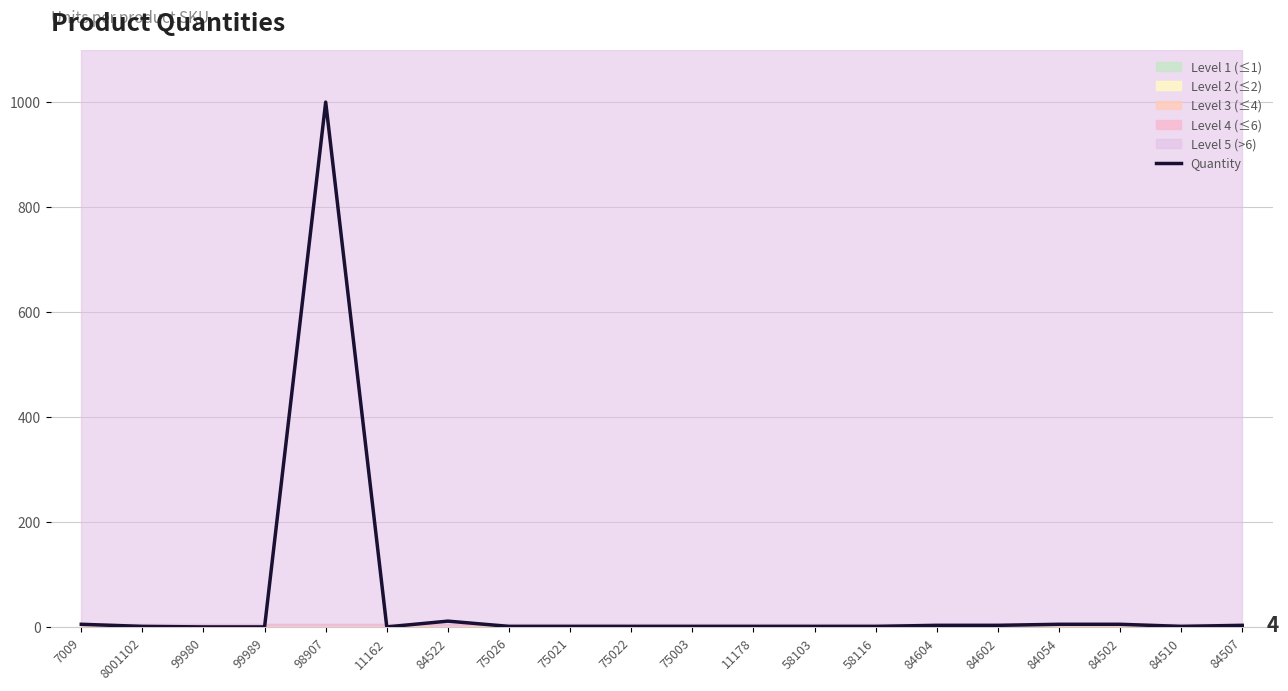

True or false: the data shows 3 at 75021.

False